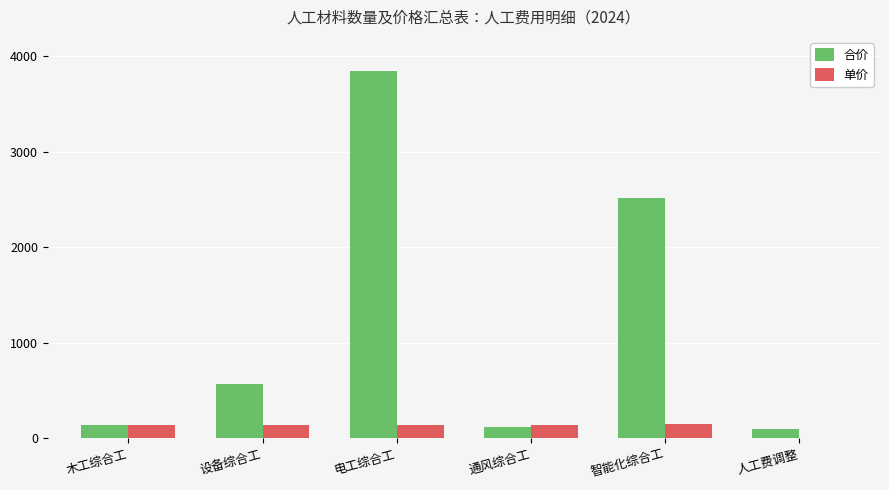

What is the sum of all 合价 values?

7283.6